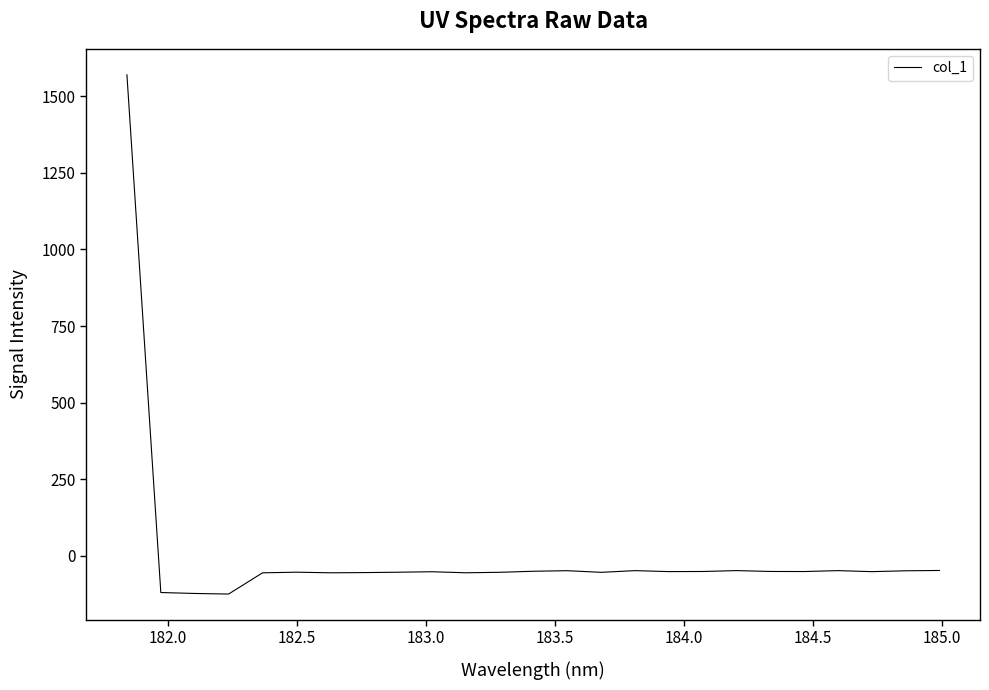

What is the greatest value displayed?

1570.1